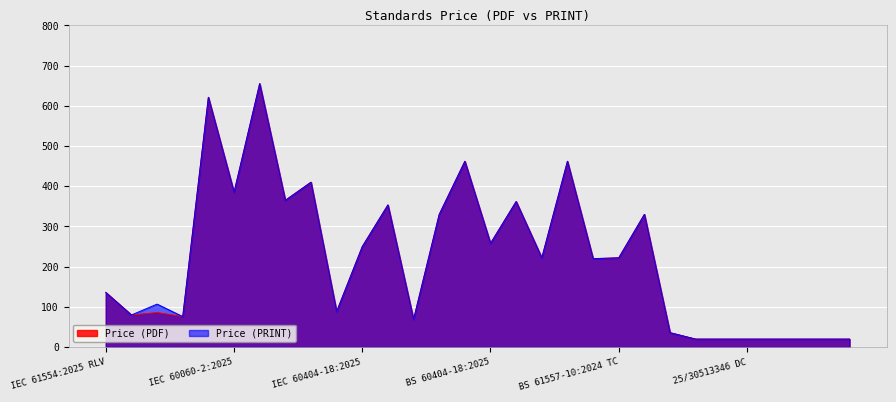

Read the Price (PDF) value at BS 61557-10:2024 TC.

222.0